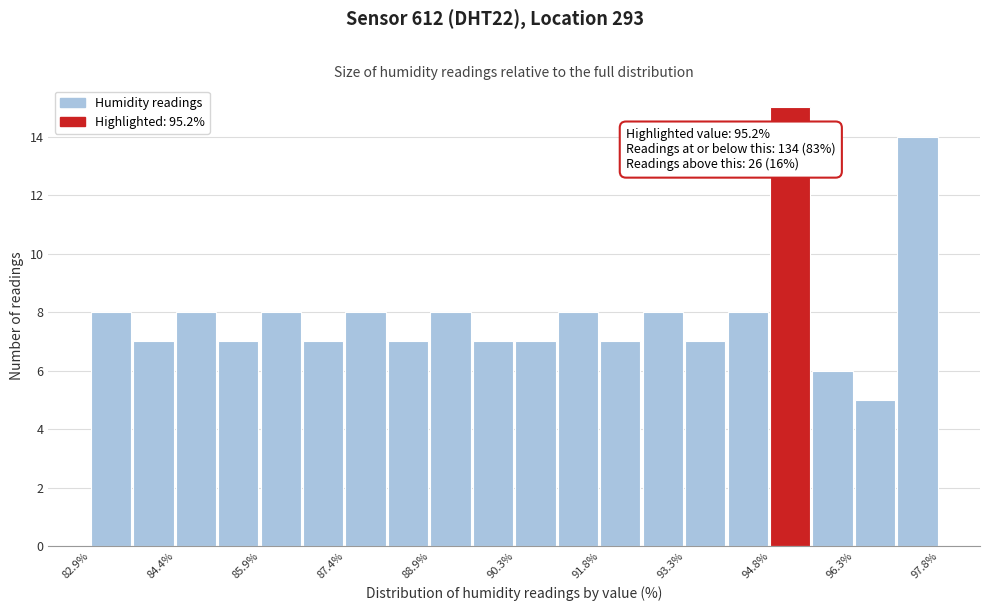

Around what value on the x-axis is the tallest bar? Give the approximate position of its centre, as read against the axis.

95.2